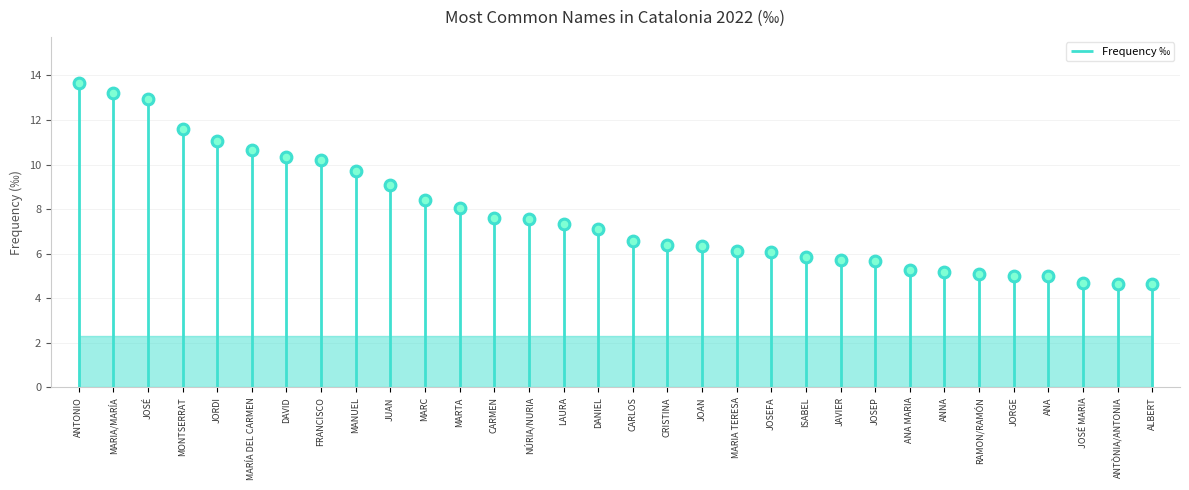

What is the ratio of the value at MONTSERRAT to the value at JUAN?

1.3